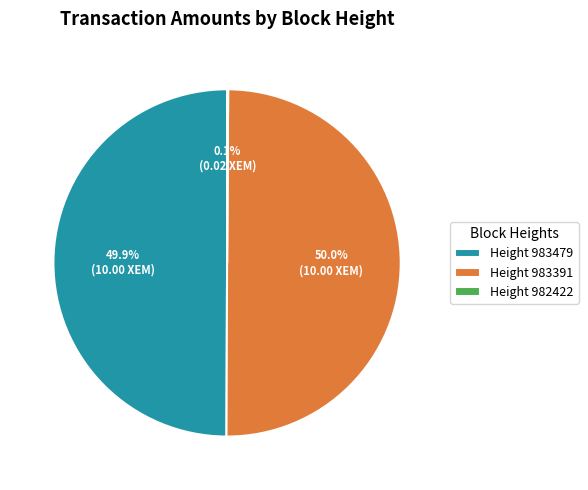

Combined, do Height 983391 and Height 983479 account for over 50%?

Yes